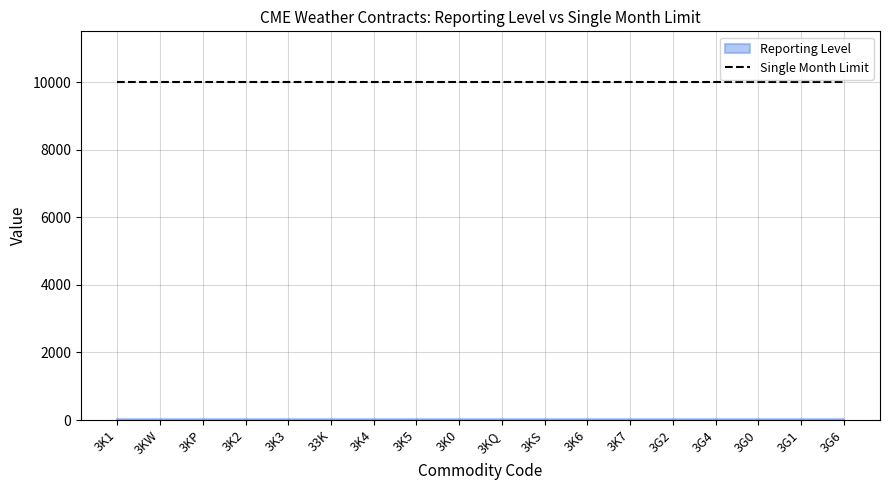

How many distinct data groups are displayed?

2